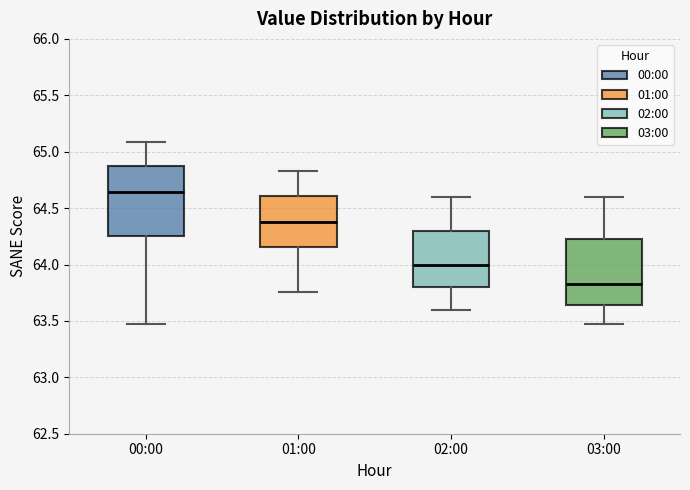

Reading left to right, transcribe this box plot: for each box, give where its median line is, the range the box spans, and where its two whiskers end, as read against the y-axis. The values are not printed on the chart, so give them approximately, as read against the axis.

00:00: median 64.65, box 64.25 to 64.85, whiskers 63.45 to 65.10
01:00: median 64.40, box 64.15 to 64.60, whiskers 63.75 to 64.85
02:00: median 64.00, box 63.80 to 64.30, whiskers 63.60 to 64.60
03:00: median 63.85, box 63.65 to 64.25, whiskers 63.45 to 64.60